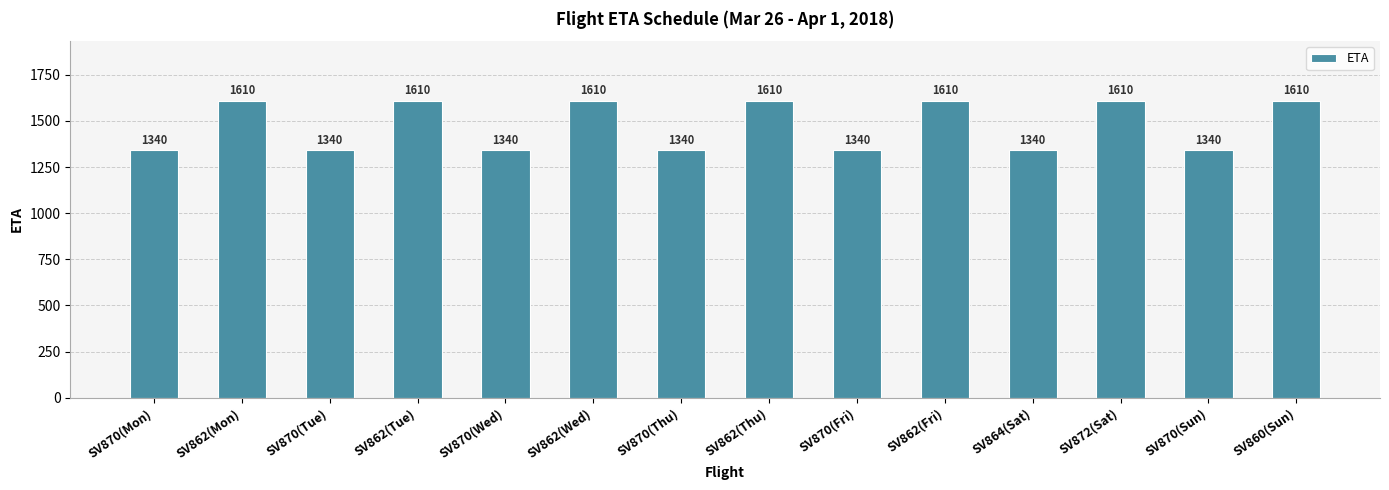

What is the maximum value shown in the chart?

1610